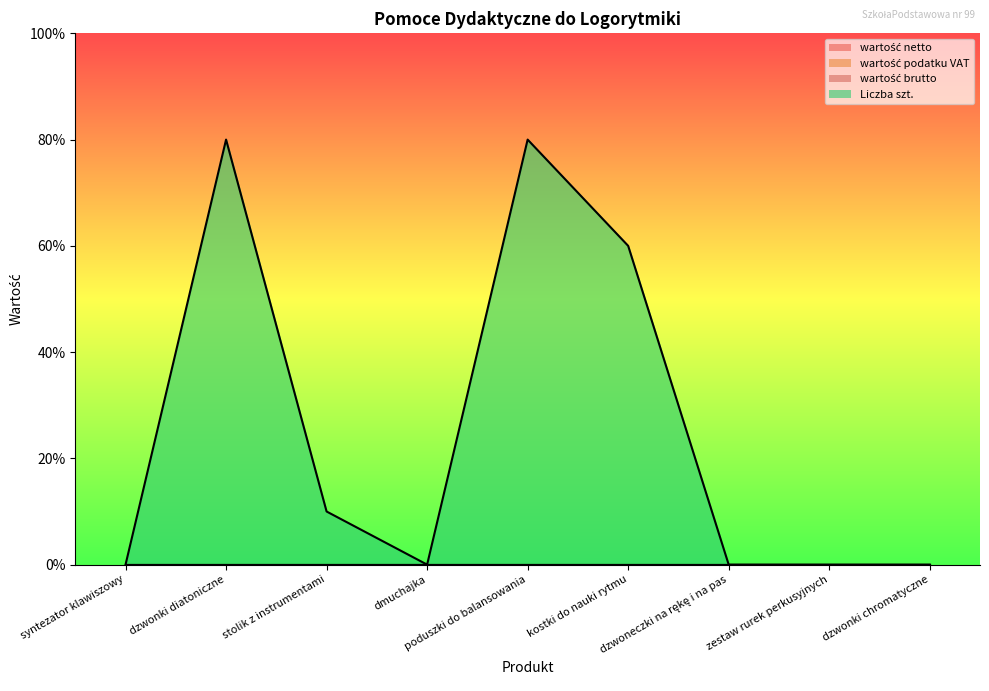

True or false: wartość podatku VAT and wartość netto intersect in this chart.

False